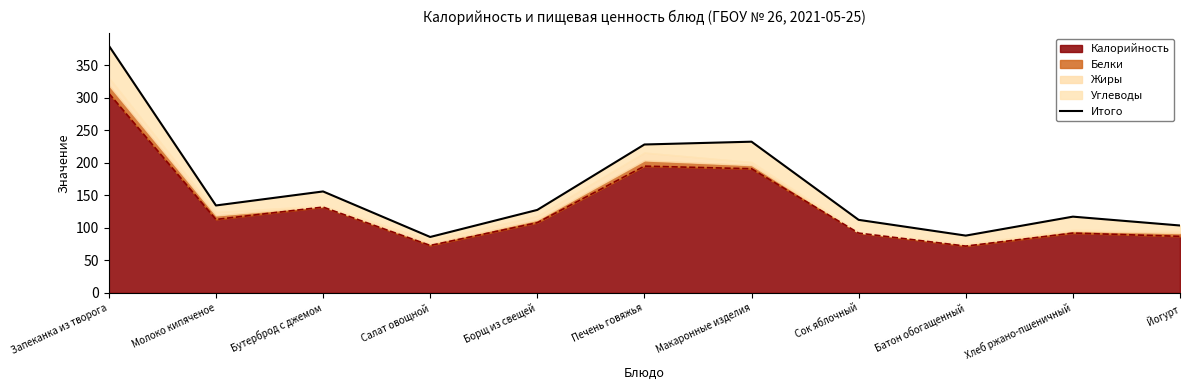

What is the value of the 10th point from the left?

117.3